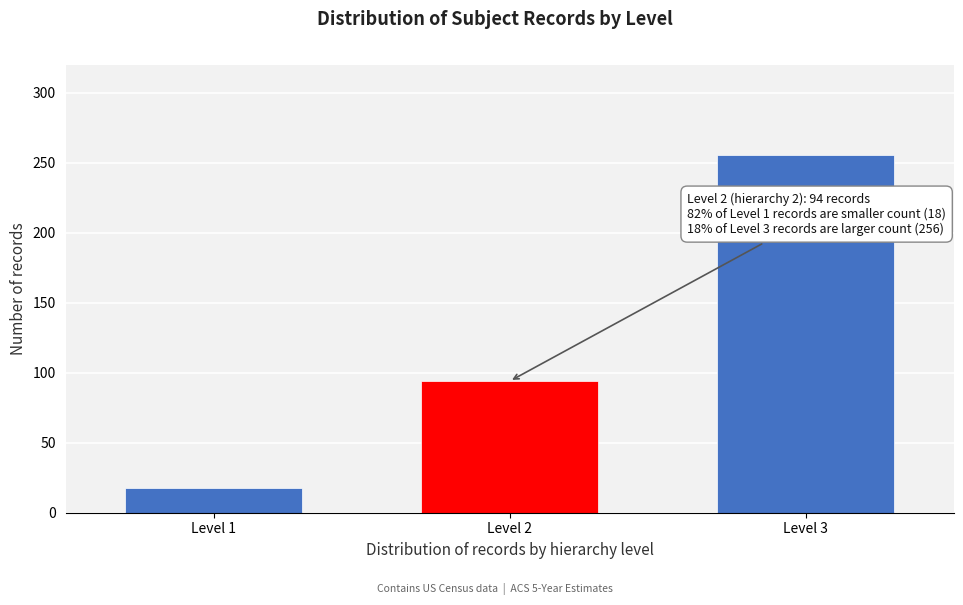

Reading left to right, transcribe all the data shown in this chart.

18	94	256